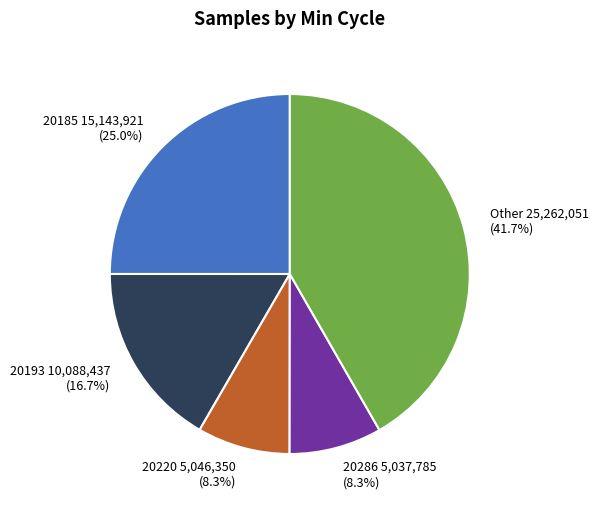

How many segments does this pie chart have?

5